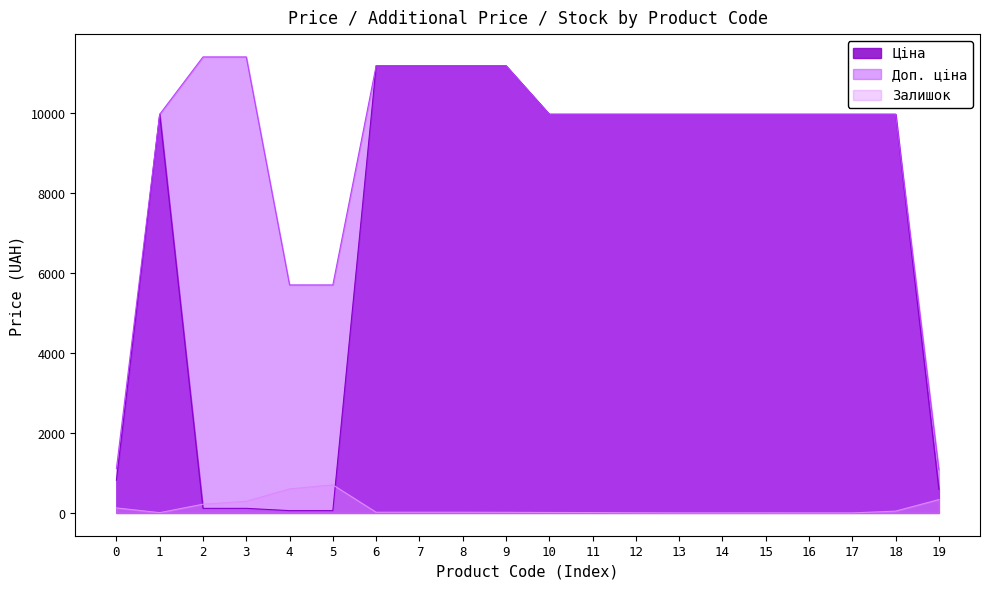

What is the value of the Залишок point at the 19th from the left?

45.0